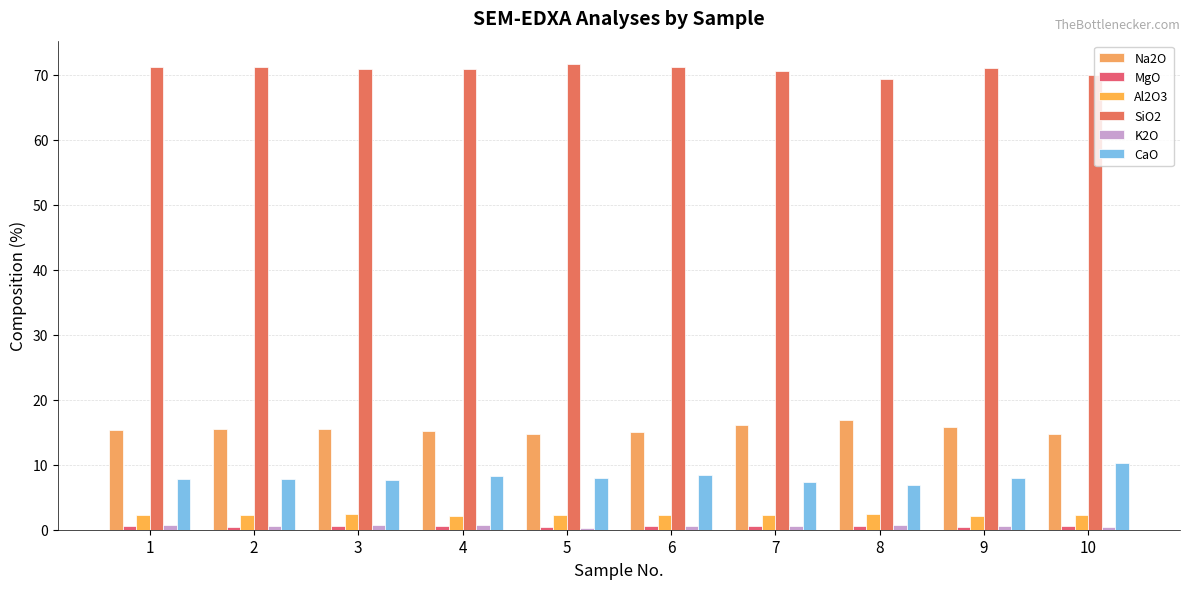

Is the value of Al2O3 at 4 greater than the value of MgO at 8?

Yes